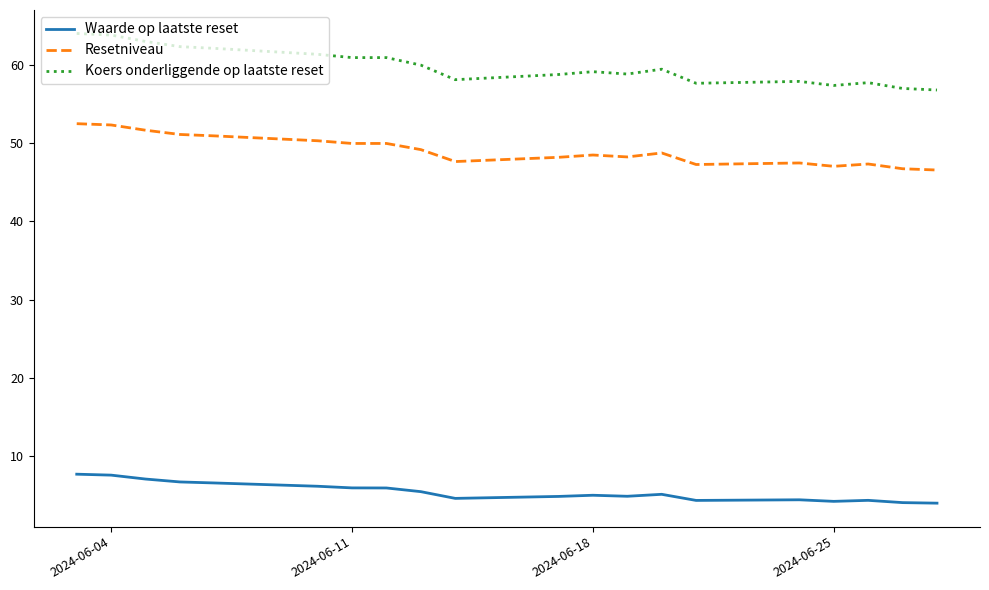

What is the difference between the maximum and minimum values in the Waarde op laatste reset series?

3.7